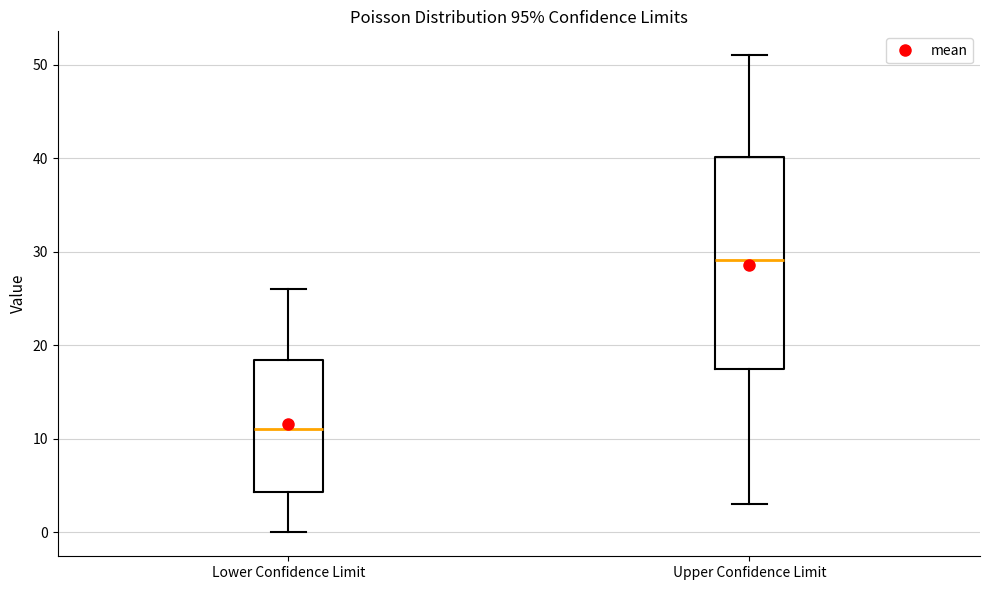

Which box's median line is the lowest?

Lower Confidence Limit